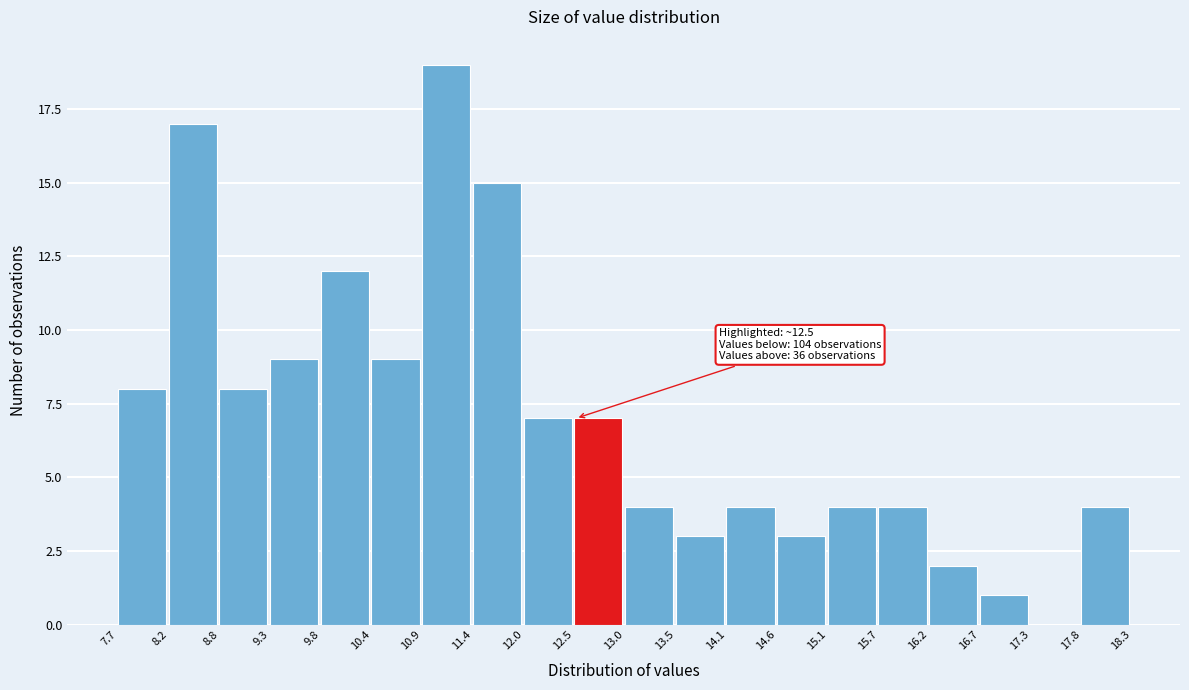

Which range on the x-axis has the tallest bar?

10.9 to 11.4